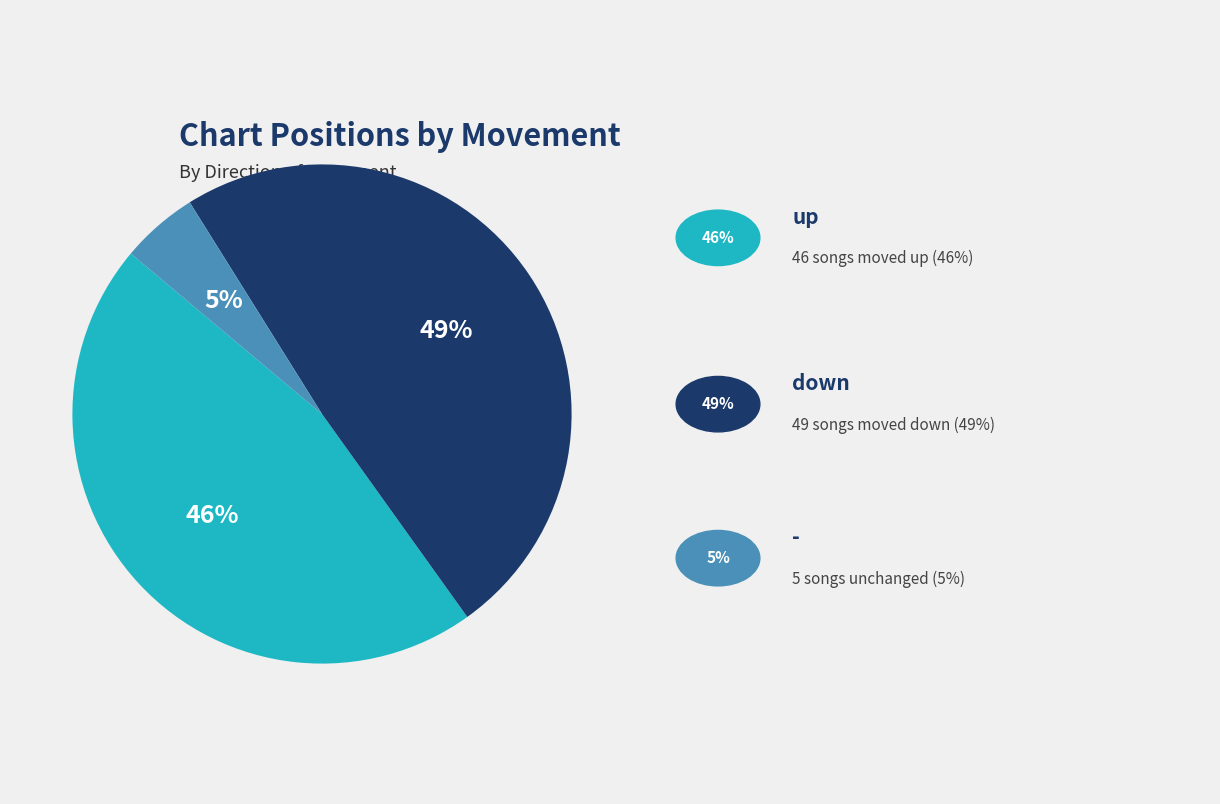

To the nearest percent, what is the average slice percentage?

33%